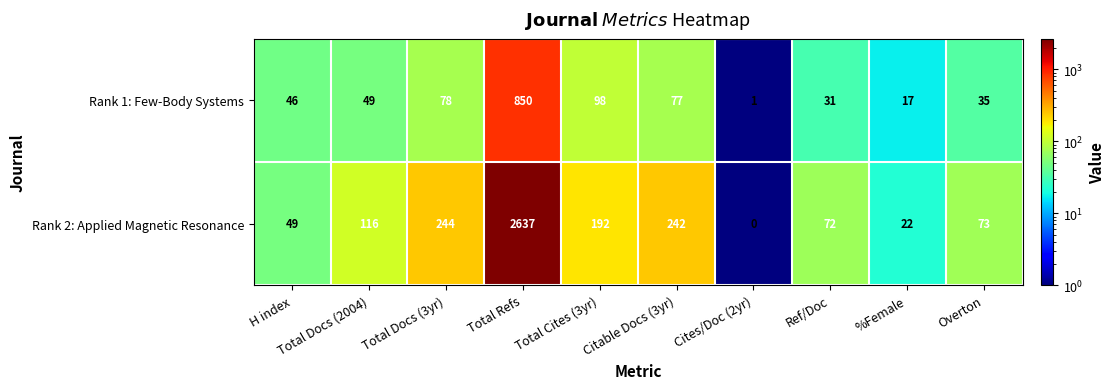

Which series has the largest total across all categories?

Rank 2: Applied Magnetic Resonance